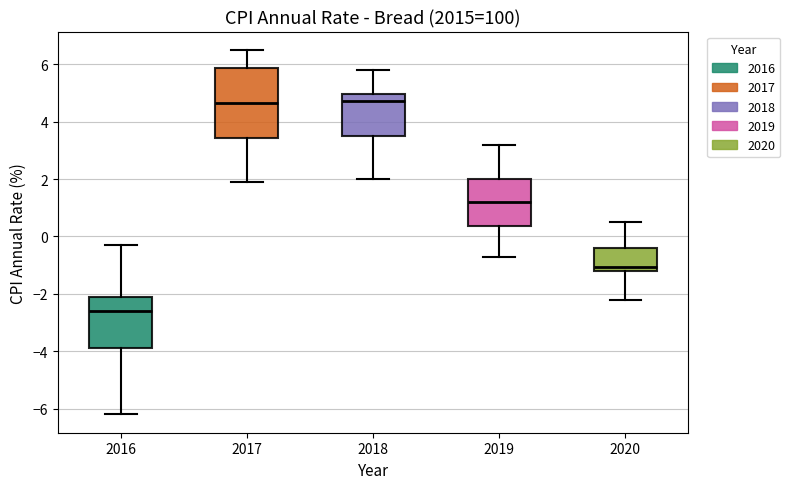

Which box has the lowest median line?

2016